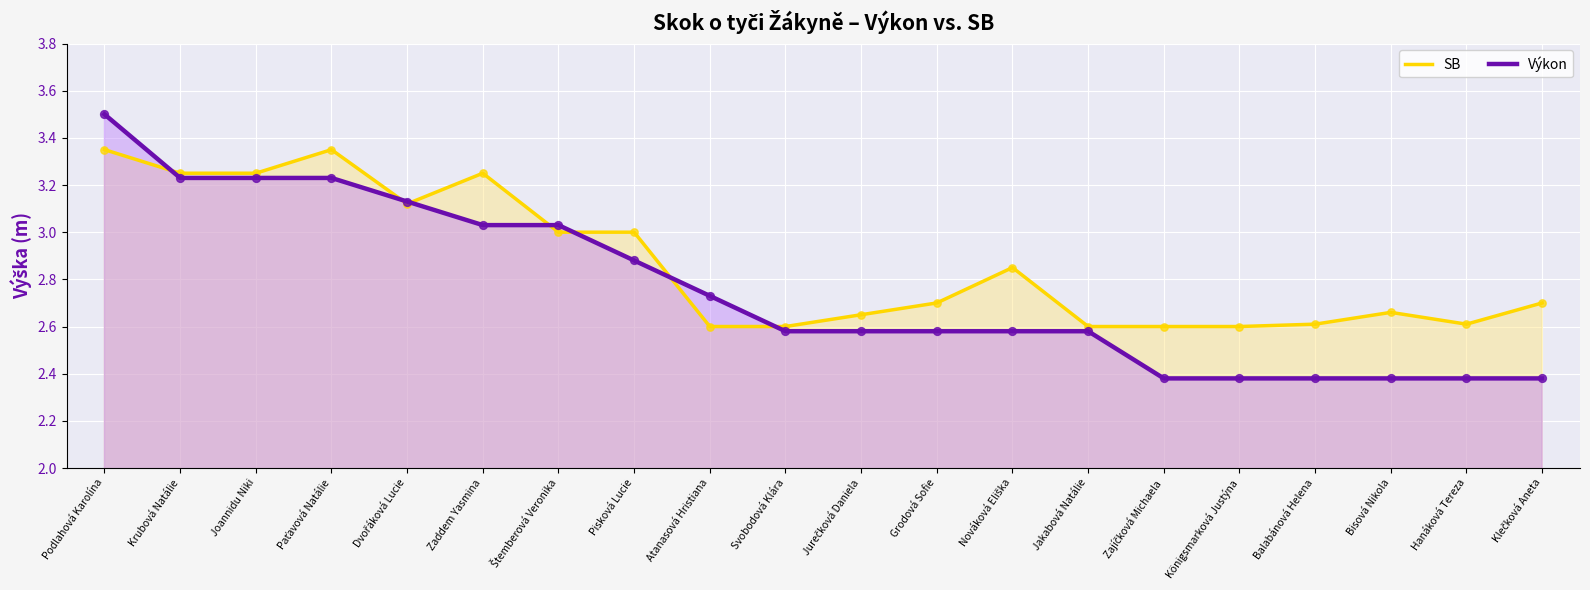

Is the value of SB at Nováková Eliška greater than the value of Výkon at Krubová Natálie?

No